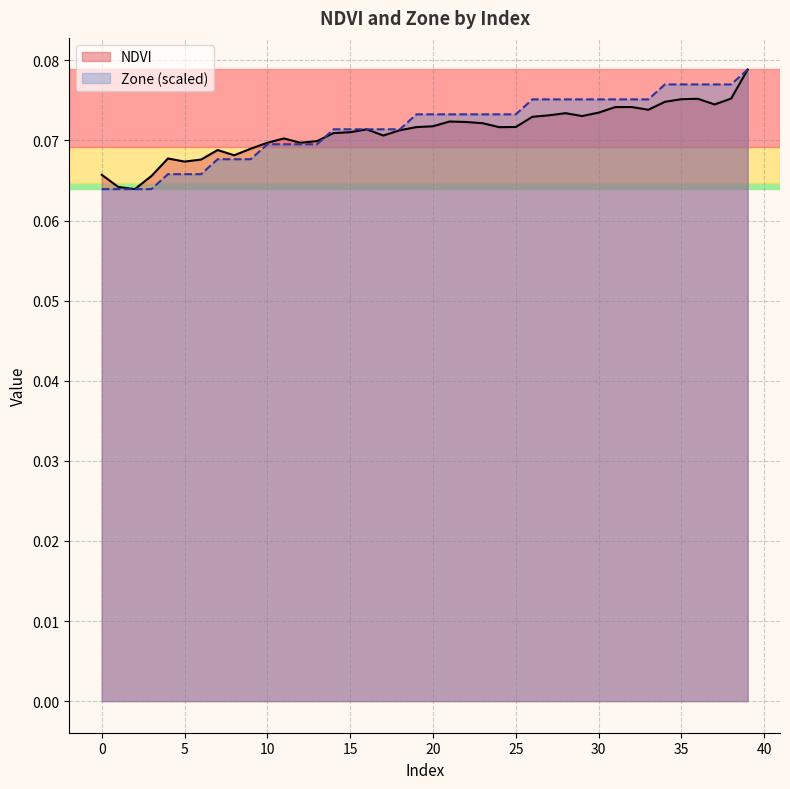

The NDVI series shows 0.0 at 26. True or false?

False